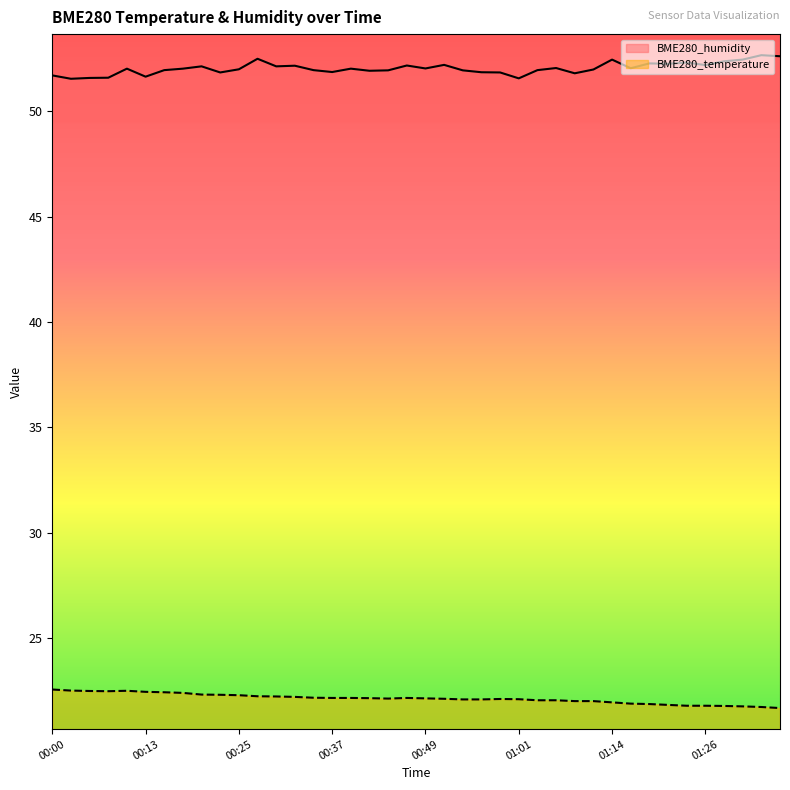

What is the sum of all BME280_humidity values?

2081.4